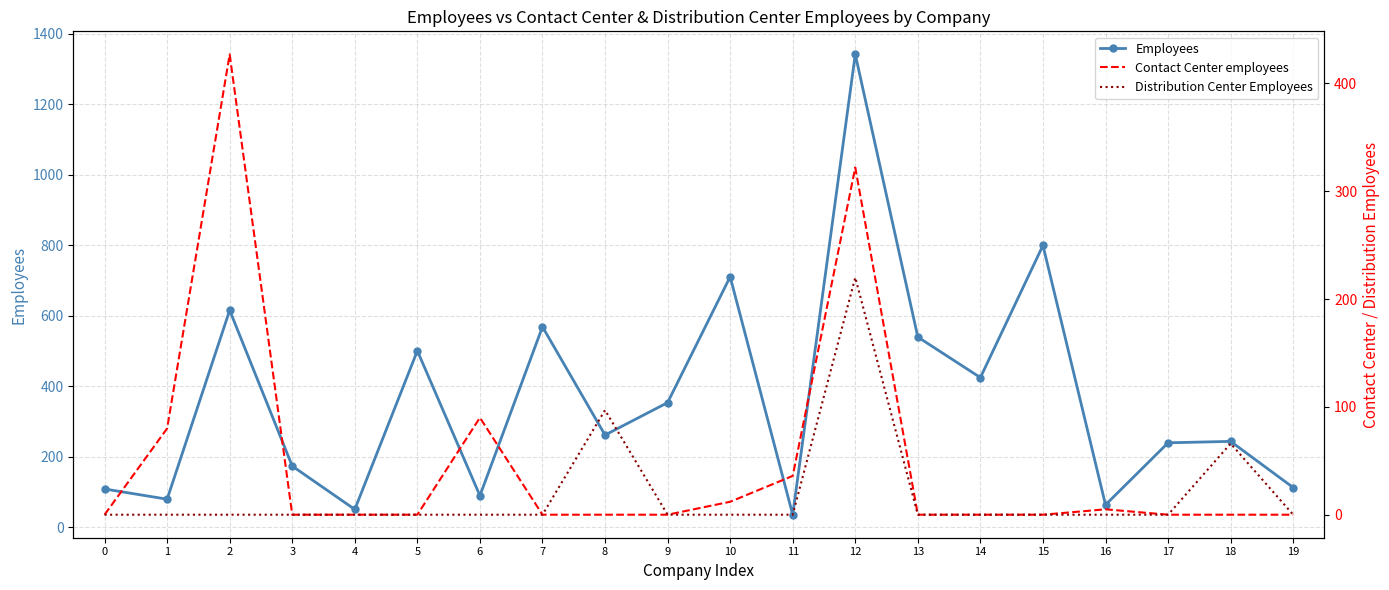

Which category has the highest value in the Employees series?

12